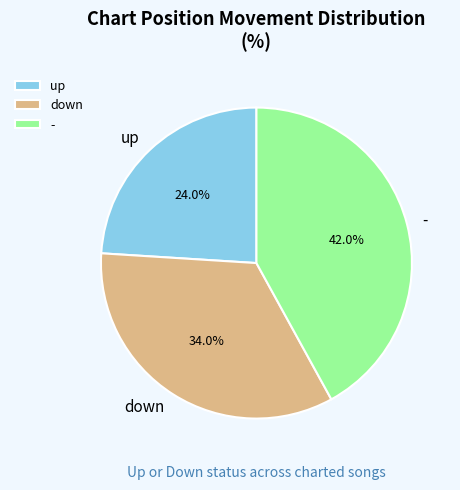

Which slice is the largest?

-